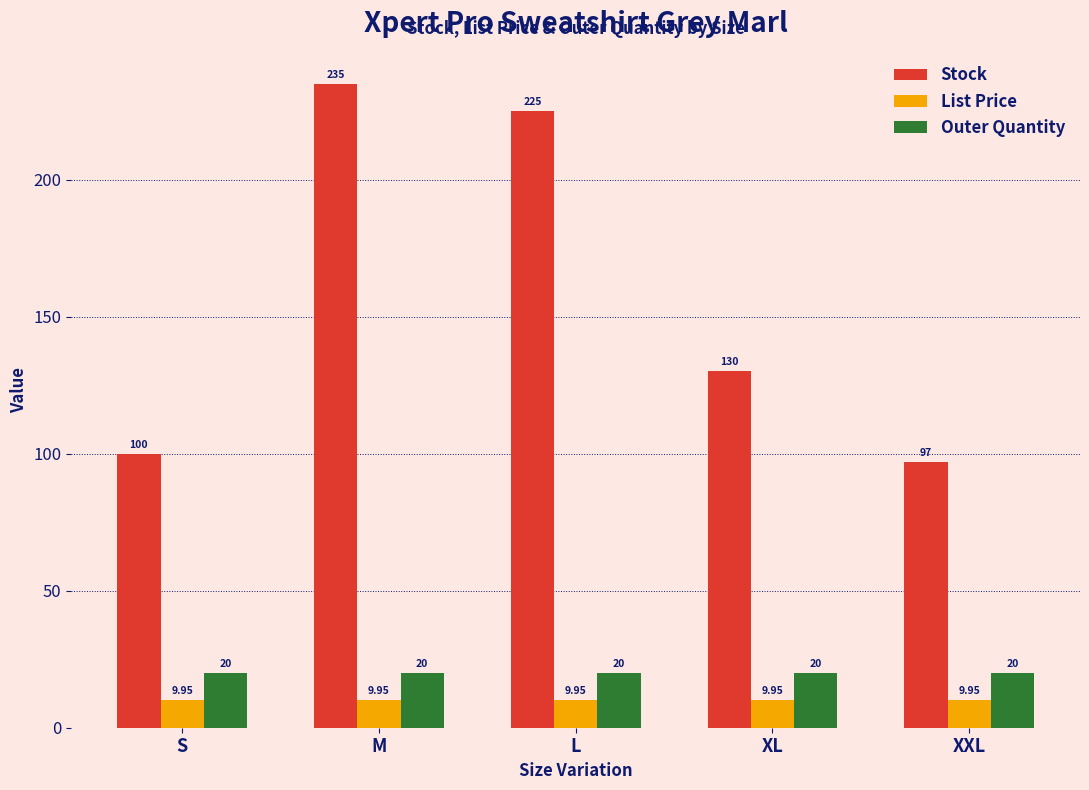

What position from the left is S?

1